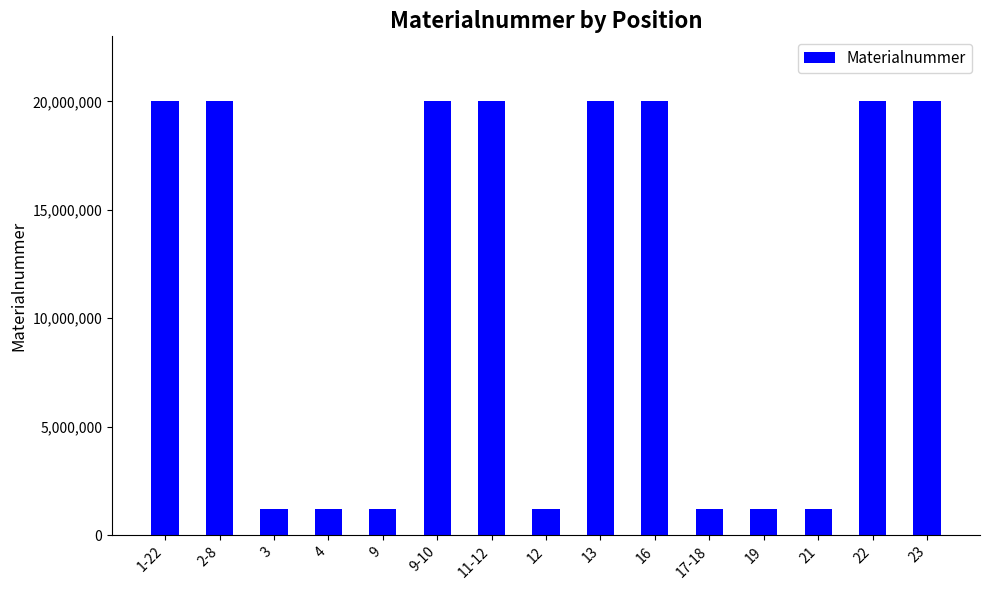

Does the chart contain any negative values?

No